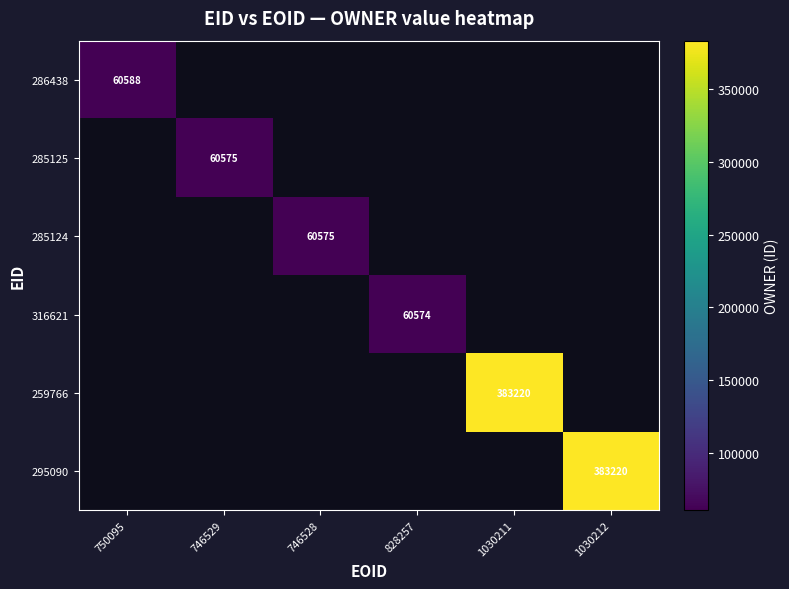

Which label corresponds to the largest value in the chart?

1030211